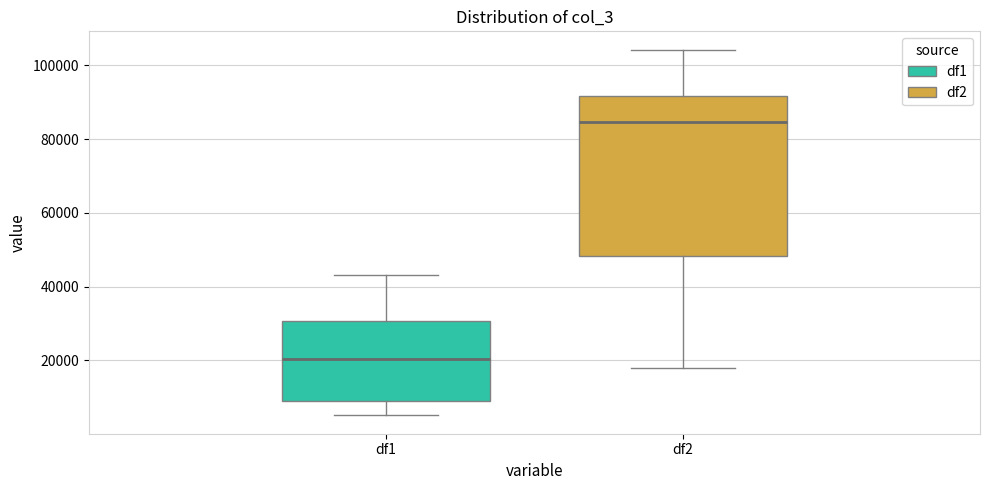

Comparing the boxes themselves (not the whiskers), which one is the tallest?

df2